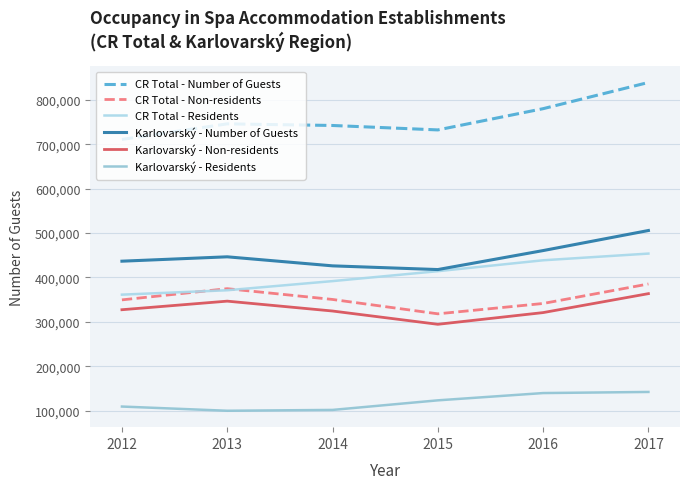

How many values in the CR Total - Number of Guests series are below 745935?

3